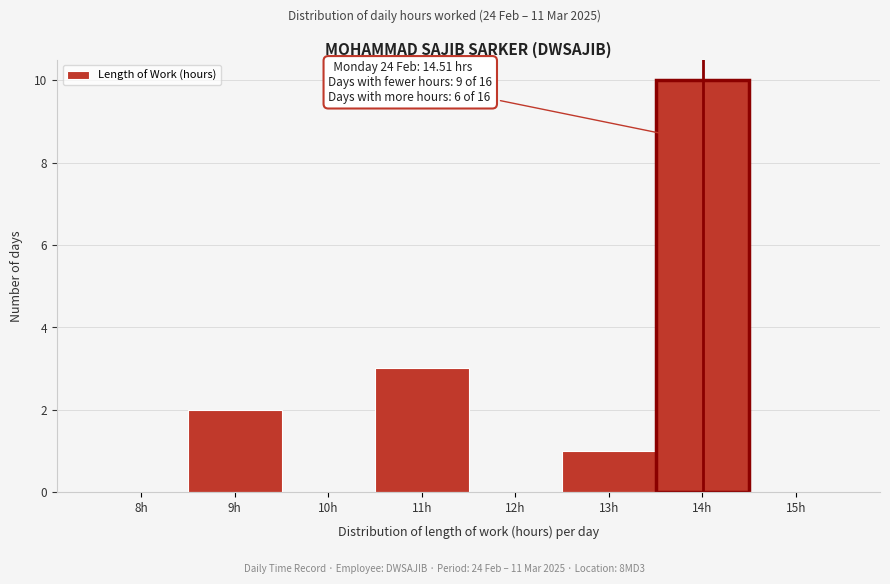

Reading left to right, transcribe all the data shown in this chart.

8h=0	9h=2	10h=0	11h=3	12h=0	13h=1	14h=10	15h=0